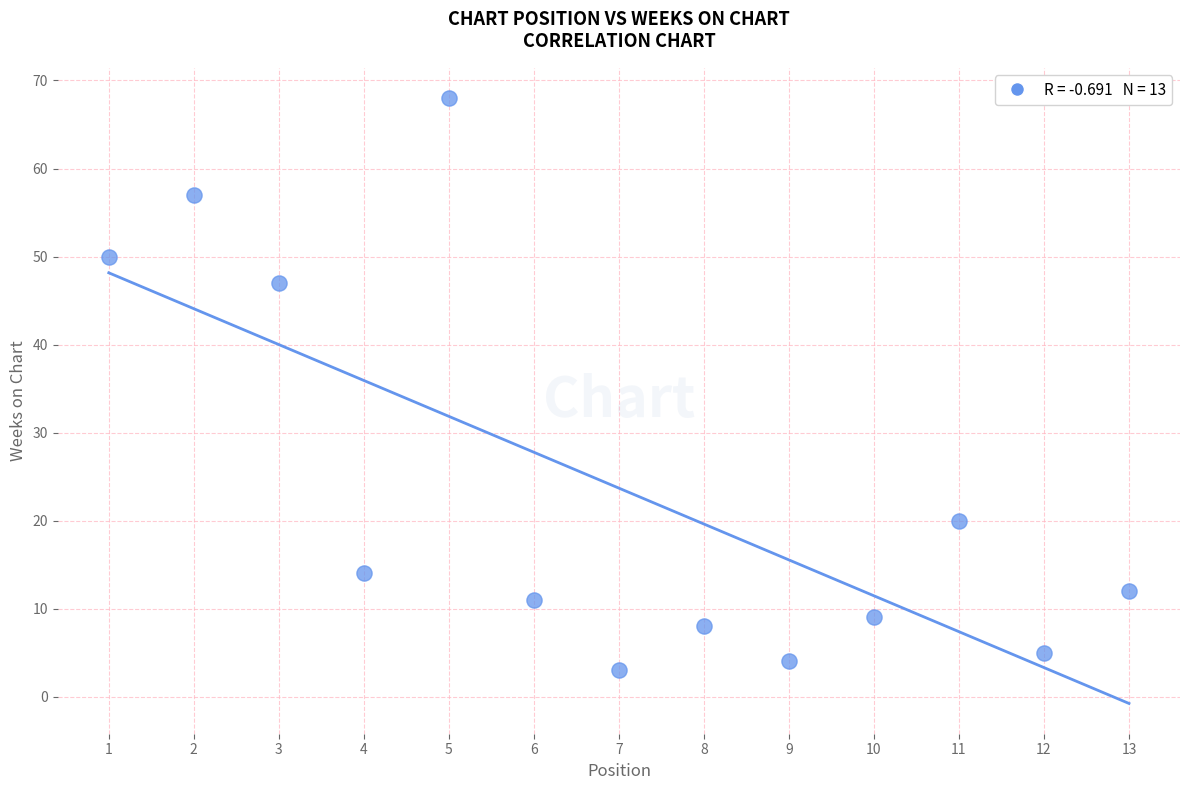

What Y value in the scatter plot is closest to 35?

47